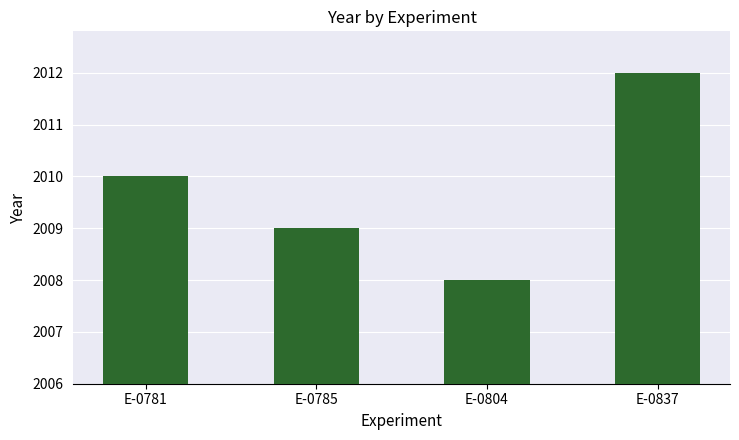

What is the ratio of the value at E-0804 to the value at E-0785?

1.0